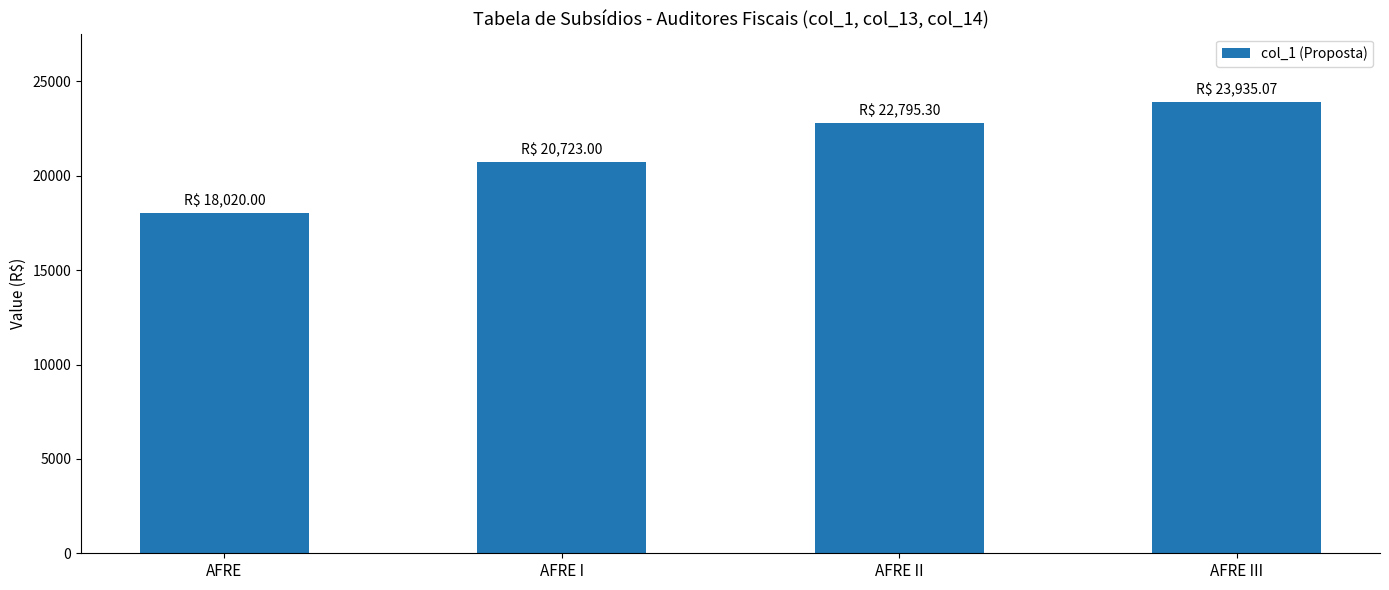

List the labels in order of value, largest first.

AFRE III, AFRE II, AFRE I, AFRE